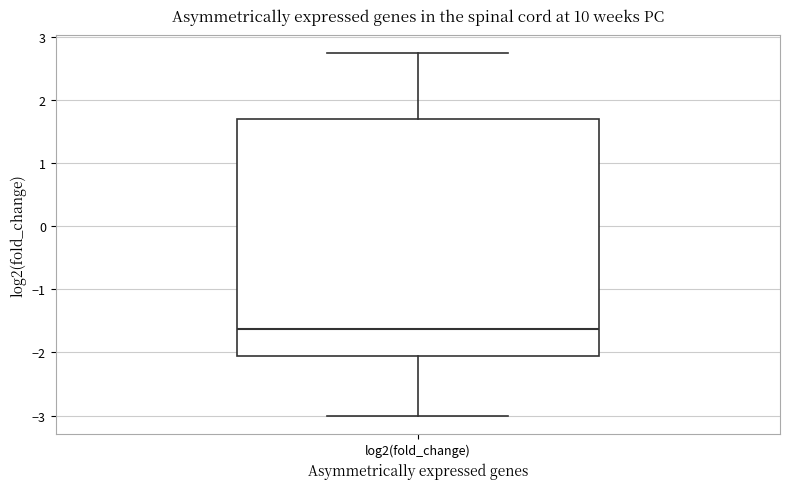

Transcribe this box plot: give where the median line is, the range the box spans, and where the two whiskers end, as read against the y-axis. The values are not printed on the chart, so give them approximately, as read against the axis.

median -1.6, box -2.0 to 1.7, whiskers -3.0 to 2.7